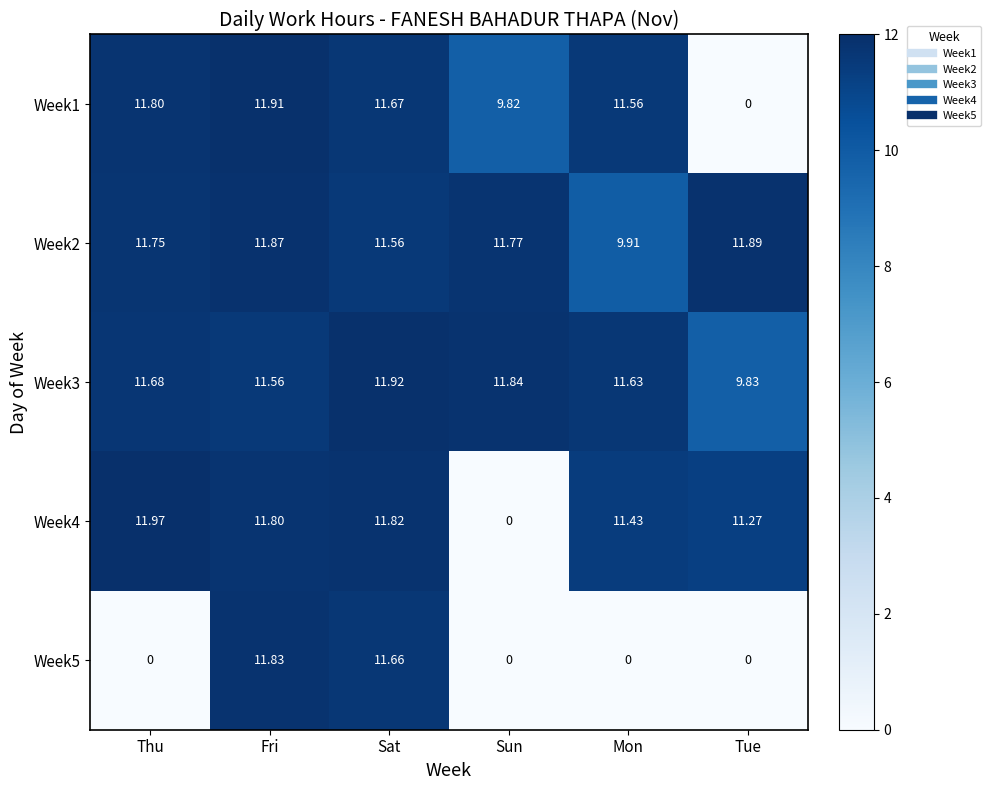

Where is Week3 nearest to the value 10?

Tue